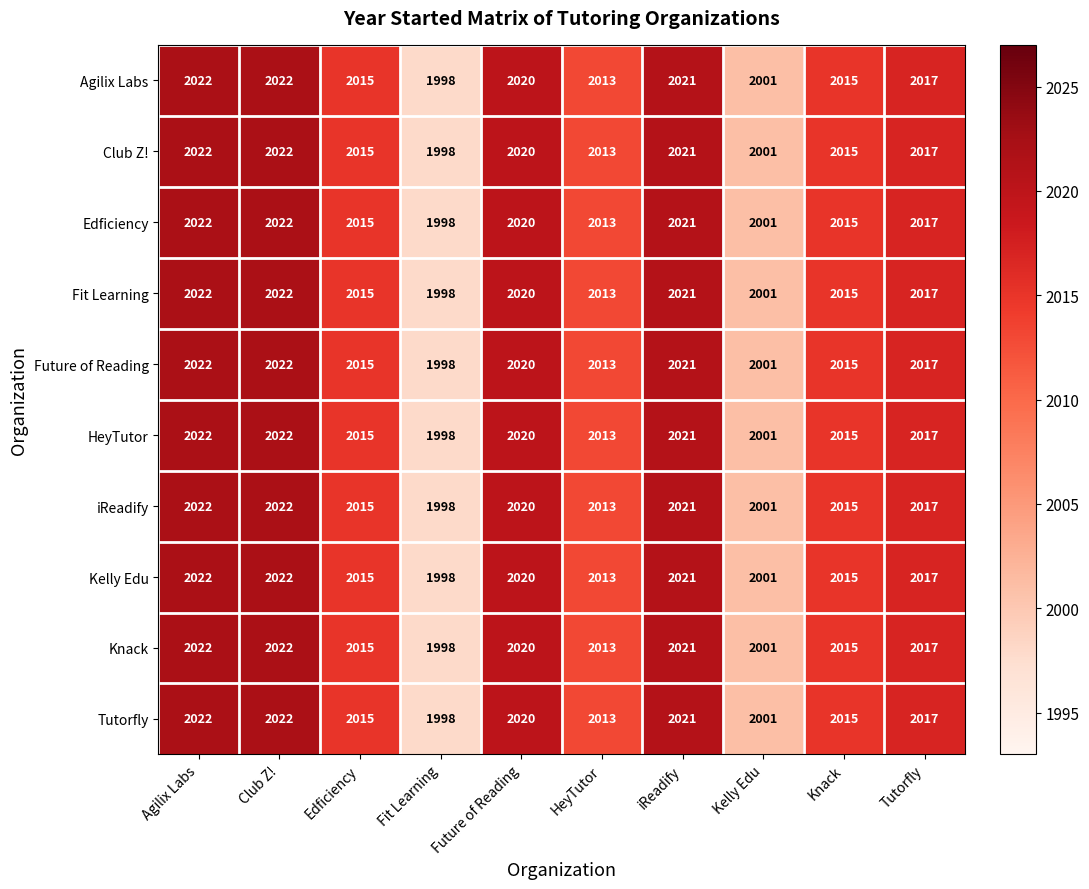

At which label does Tutorfly first exceed 2017?

Agilix Labs